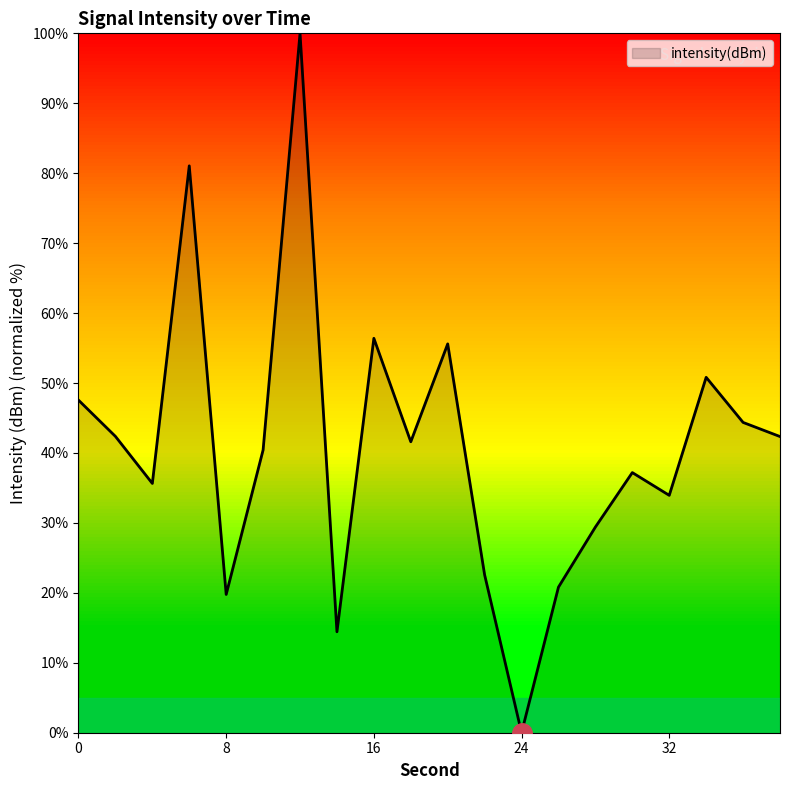

What is the greatest value displayed?

100.0